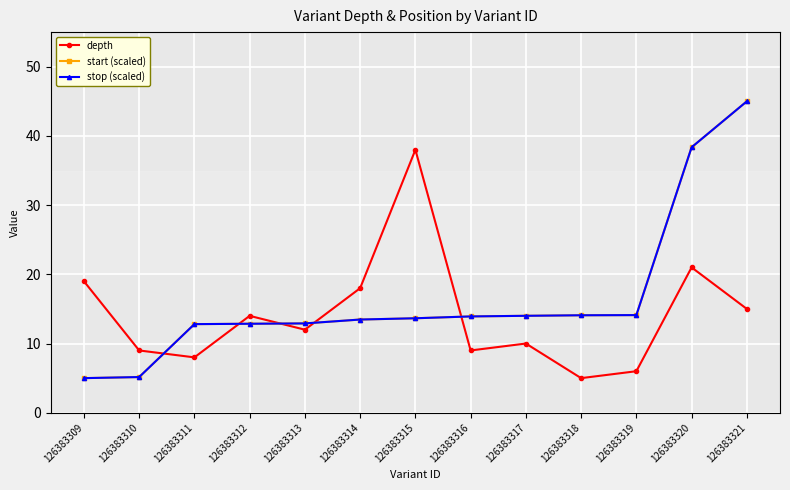

Does the chart have visible grid lines?

Yes